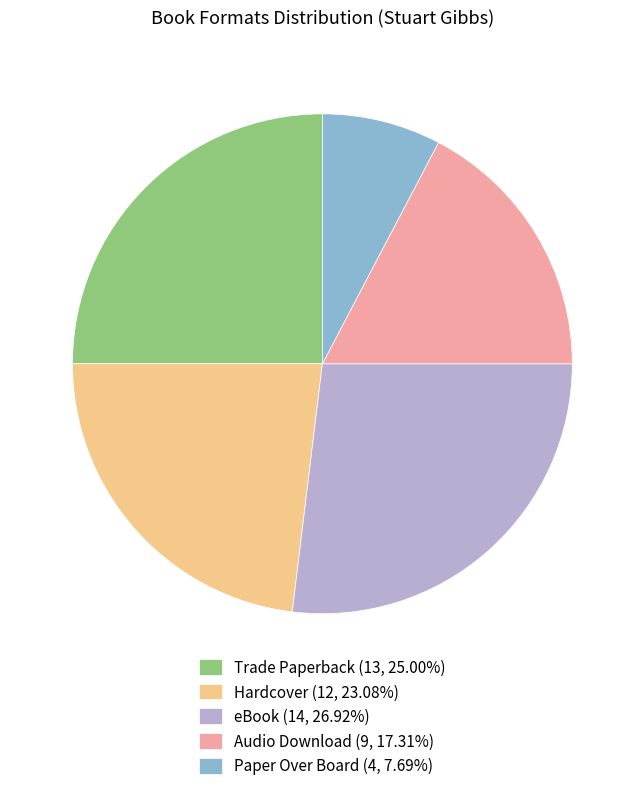

What is the ratio of the value at Trade Paperback (13, 25.00%) to the value at eBook (14, 26.92%)?

0.9